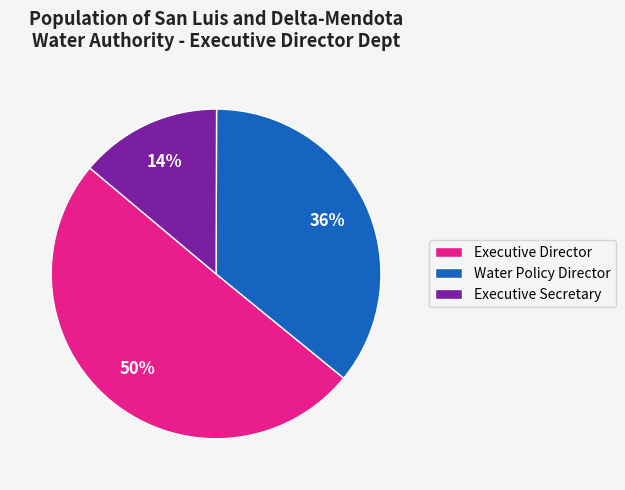

True or false: Executive Director accounts for 50% of the total.

True